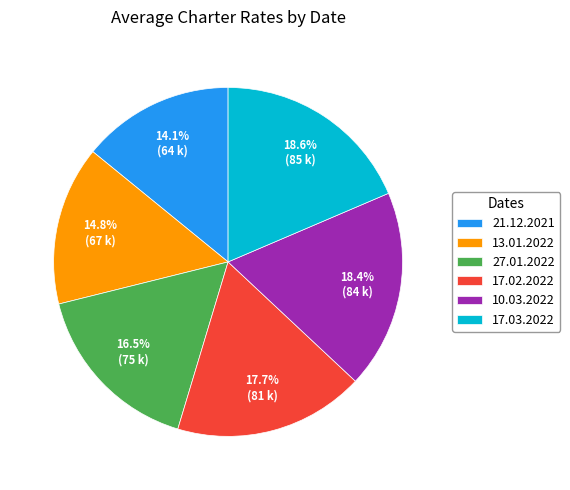

Which has a higher value, 27.01.2022 or 17.03.2022?

17.03.2022